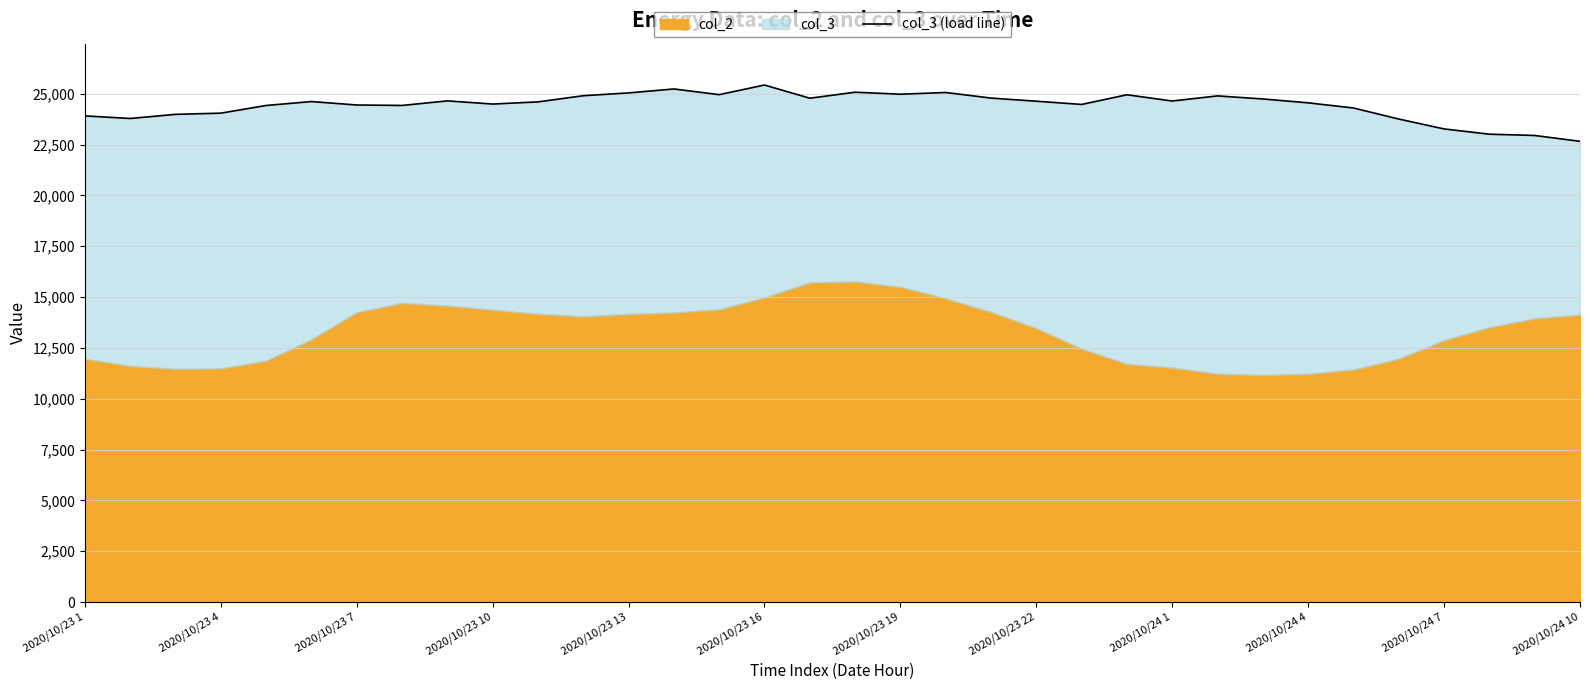

What position from the left is 26?

27